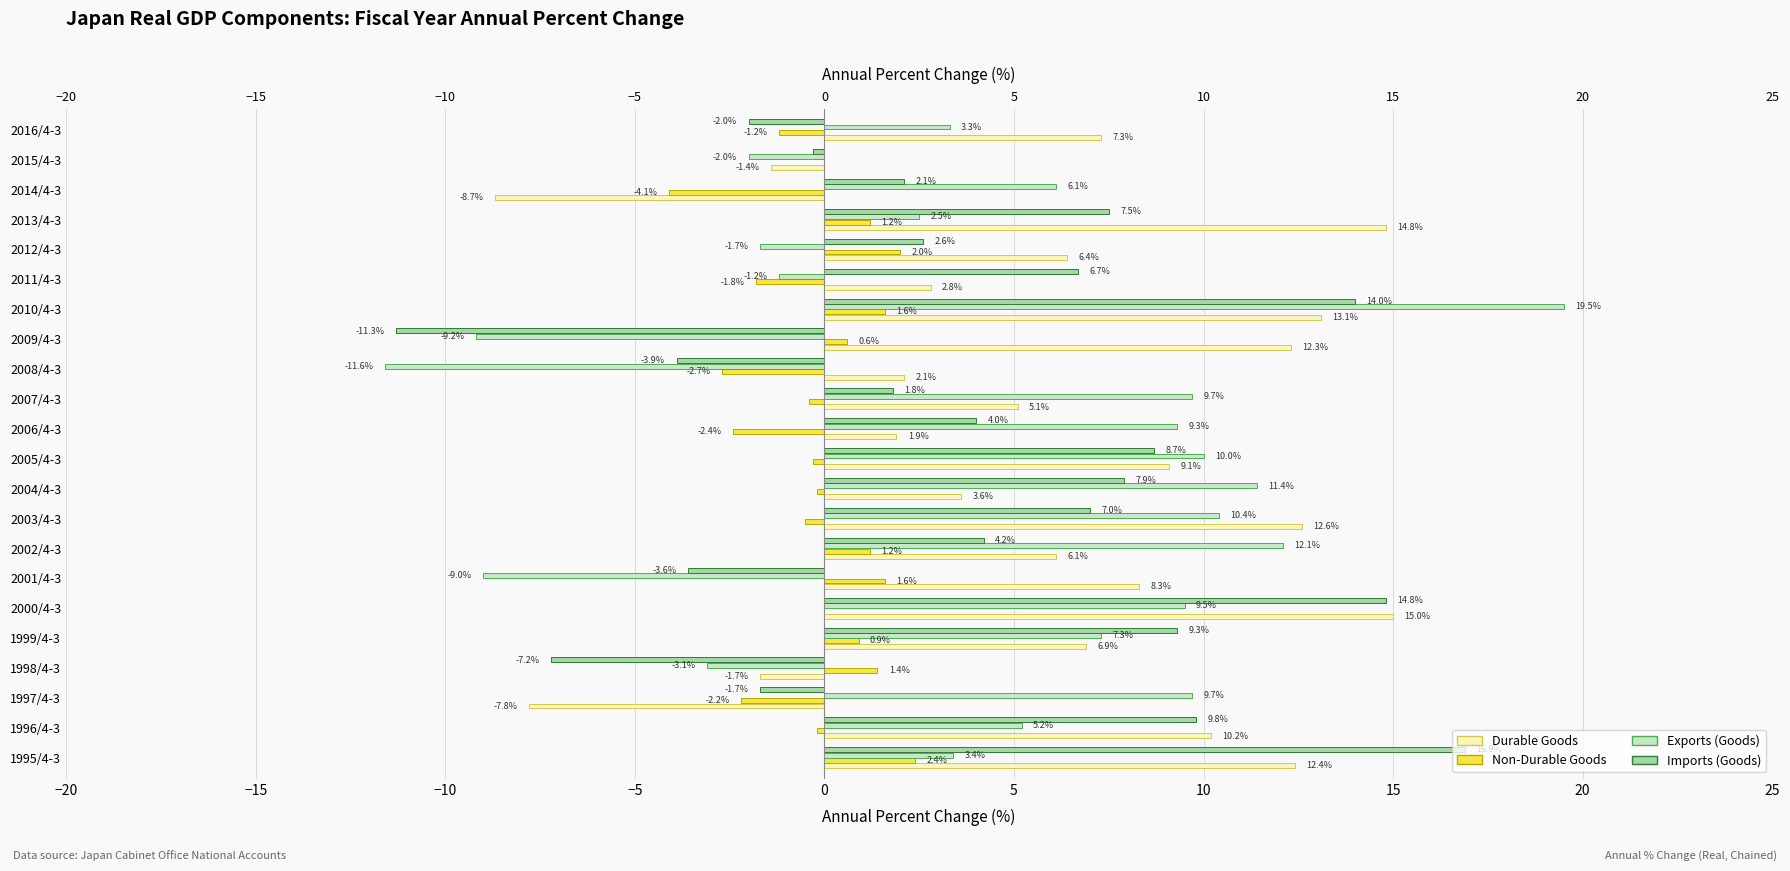

Count the number of data series in this chart.

4